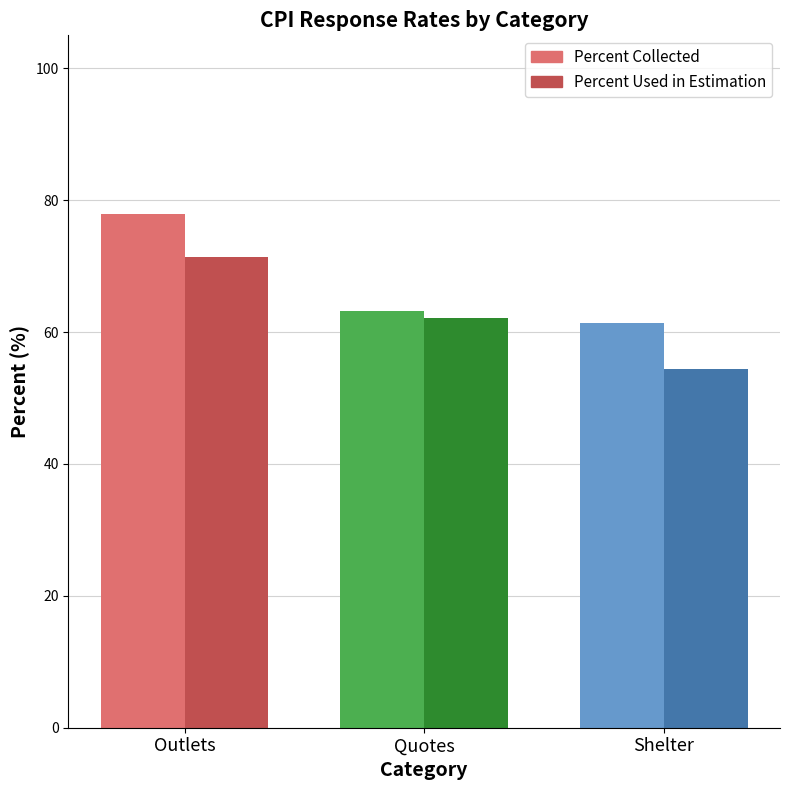

What is the maximum value shown in the chart?

77.9